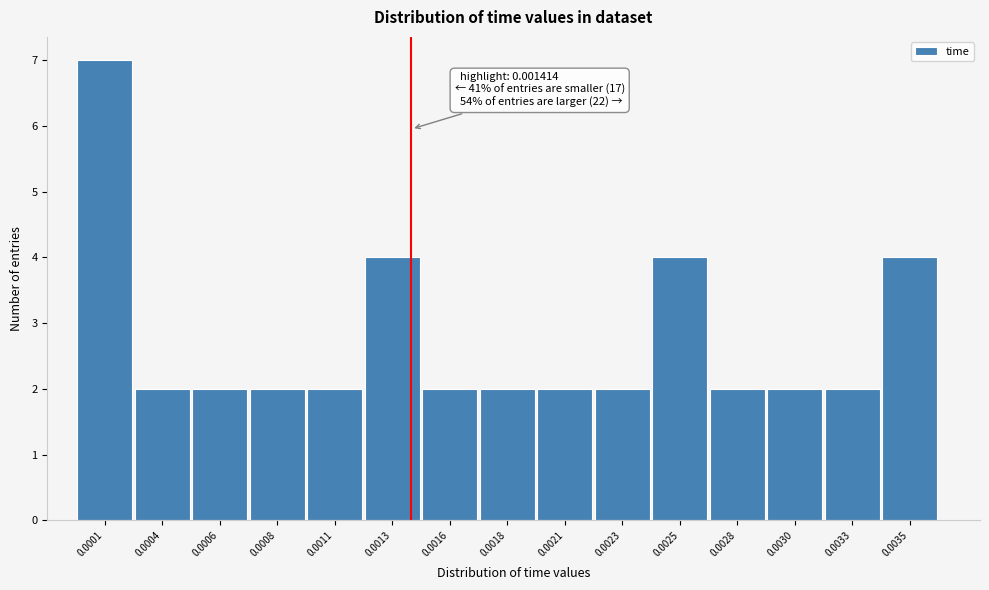

Reading right to left, list all the values displayed in this chart.

0.0035=4	0.0033=2	0.0030=2	0.0028=2	0.0025=4	0.0023=2	0.0021=2	0.0018=2	0.0016=2	0.0013=4	0.0011=2	0.0008=2	0.0006=2	0.0004=2	0.0001=7